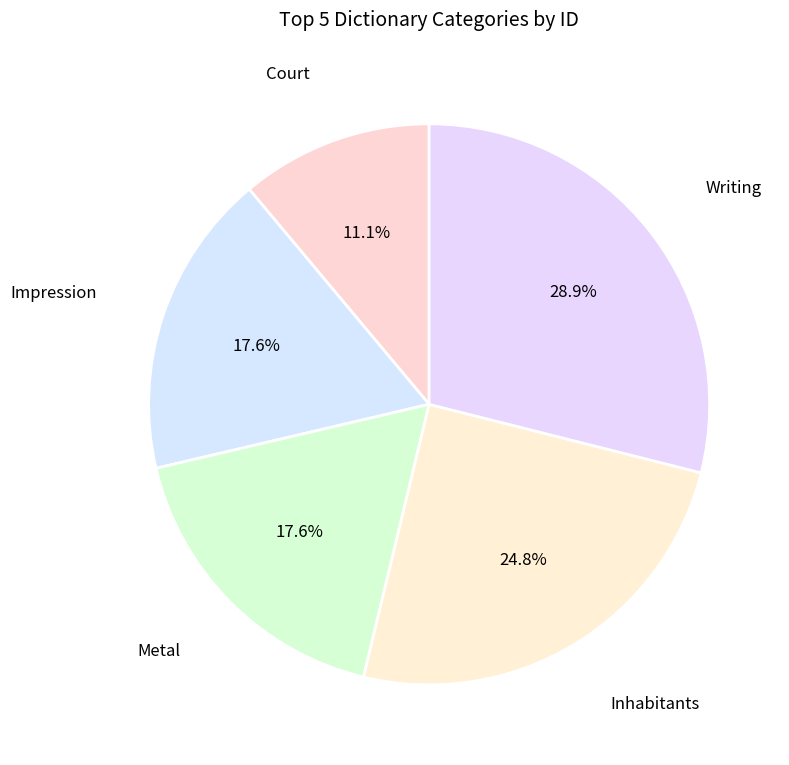

Does any single category account for the majority?

No